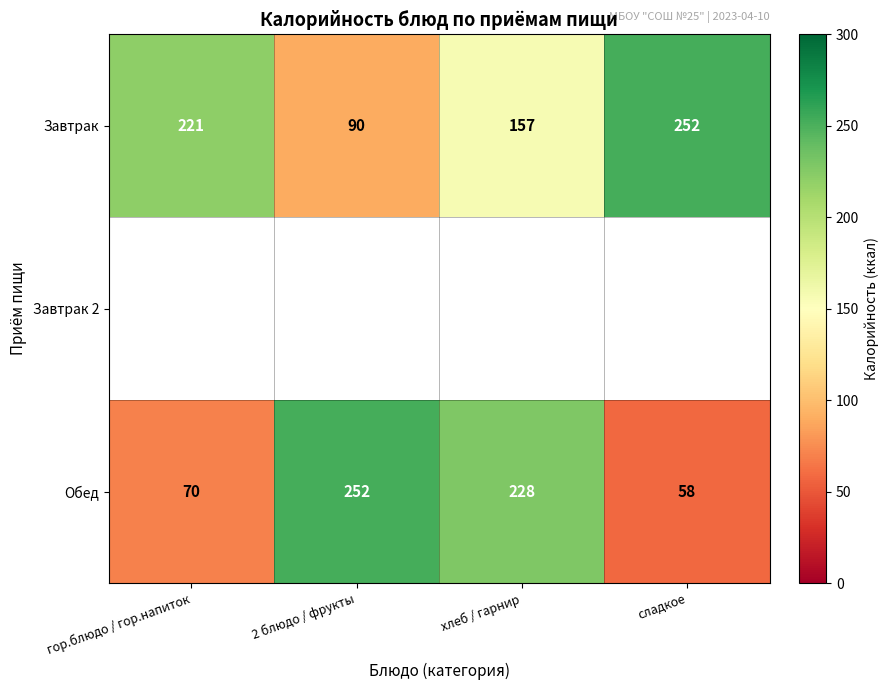

Count the number of categories in the chart.

4